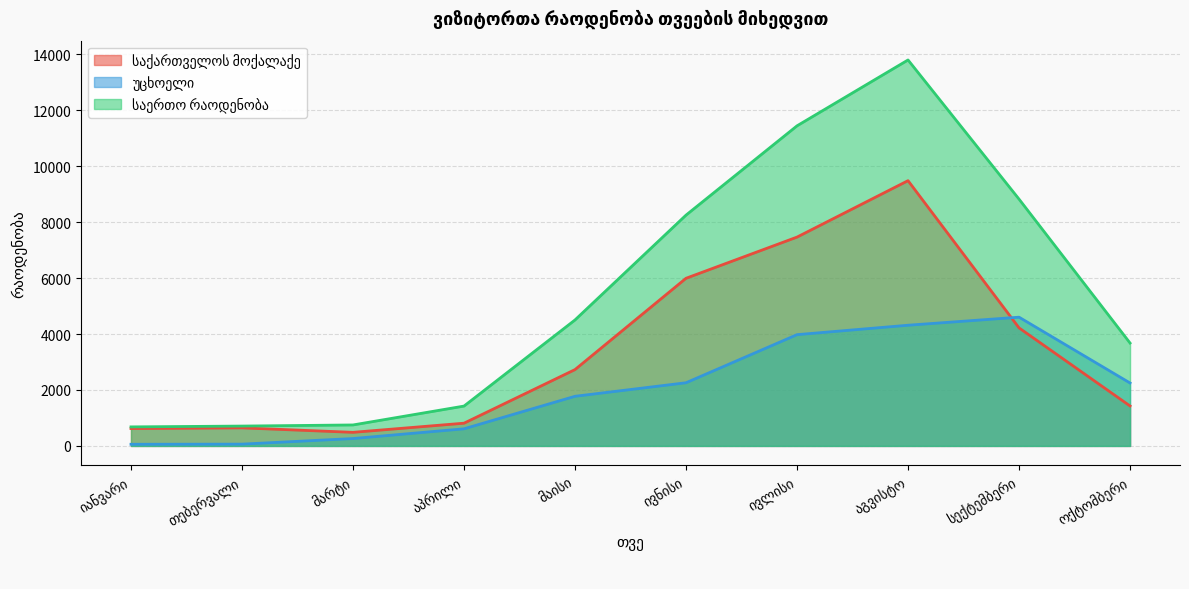

Which category has the lowest value in the საერთო რაოდენობა series?

იანვარი